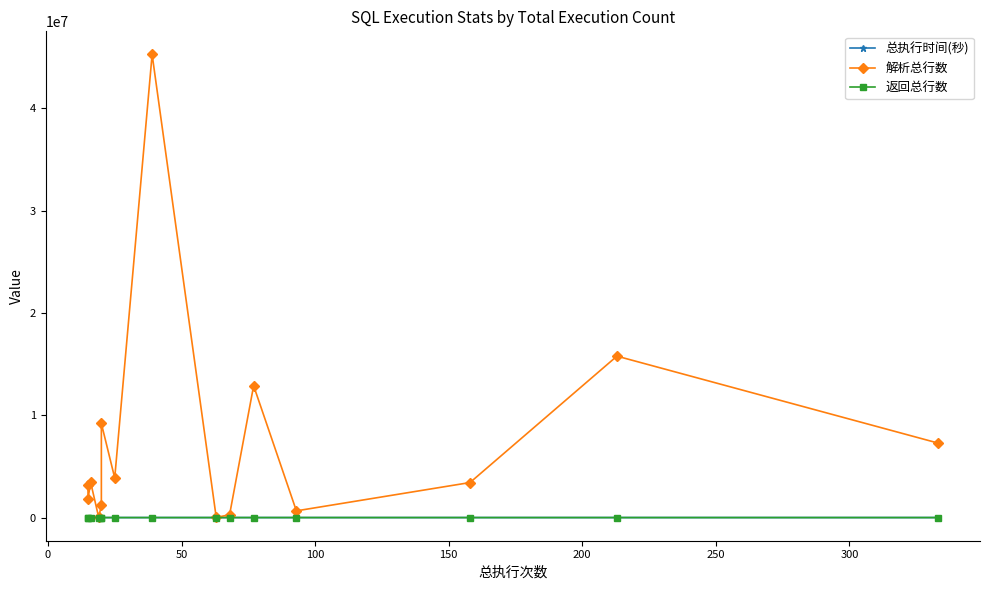

How many interior local peaks does the 解析总行数 series have?

5